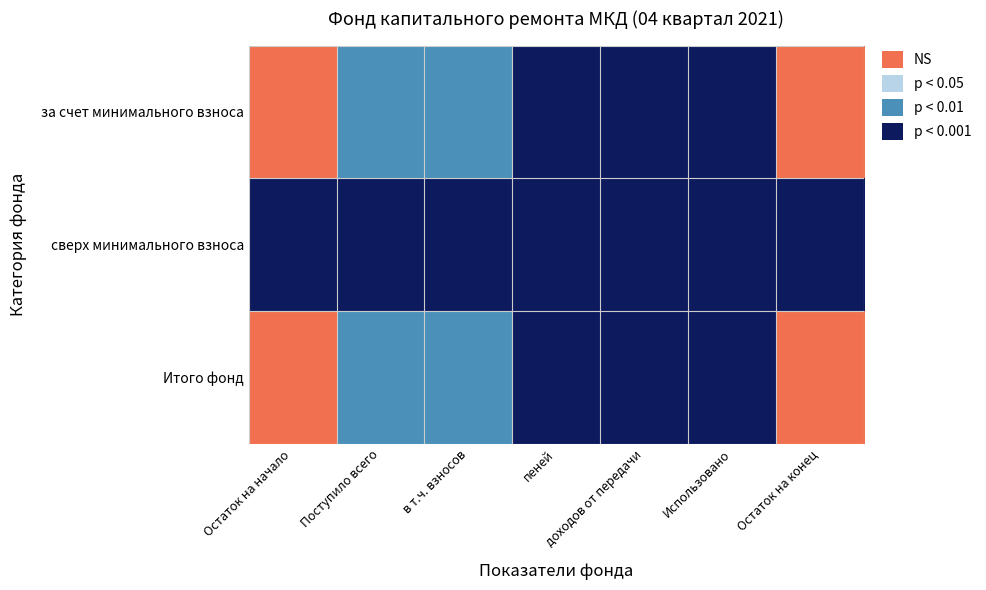

Reading left to right, what are all the values shown in this chart?

за счет минимального взноса: Остаток на начало=3	Поступило всего=1	в т.ч. взносов=1	пеней=0	доходов от передачи=0	Использовано=0	Остаток на конец=3
сверх минимального взноса: Остаток на начало=0	Поступило всего=0	в т.ч. взносов=0	пеней=0	доходов от передачи=0	Использовано=0	Остаток на конец=0
Итого фонд: Остаток на начало=3	Поступило всего=1	в т.ч. взносов=1	пеней=0	доходов от передачи=0	Использовано=0	Остаток на конец=3